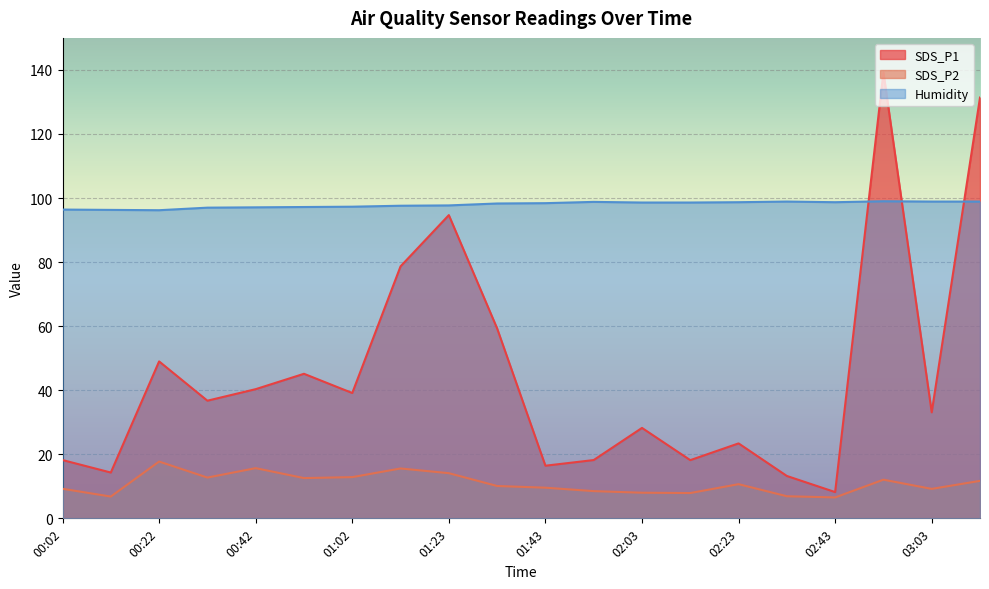

What is the difference between the maximum and minimum values in the SDS_P2 series?

11.2